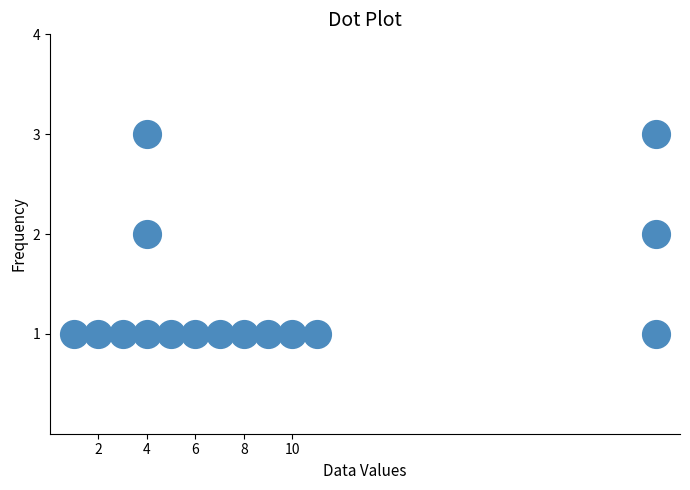

List the coordinates of all points as (Y, X) pairs, reading left to right.

(1, 1)  (1, 2)  (1, 3)  (1, 4)  (2, 4)  (3, 4)  (1, 5)  (1, 6)  (1, 7)  (1, 8)  (1, 9)  (1, 10)  (1, 11)  (1, 25)  (2, 25)  (3, 25)